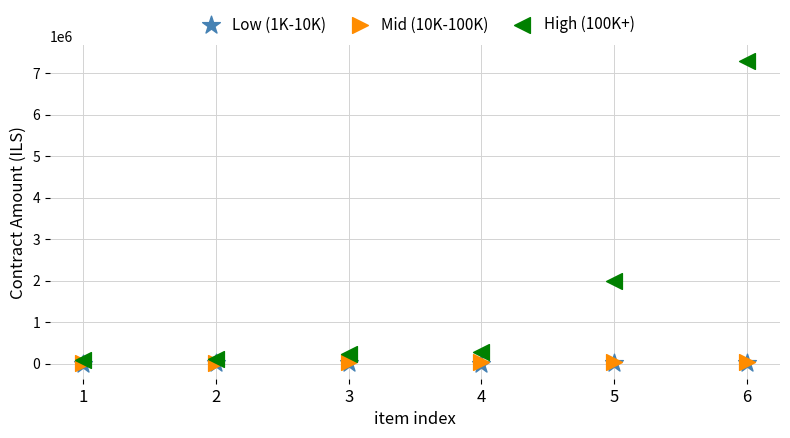

What are all the series names shown in the legend?

Low (1K-10K), Mid (10K-100K), High (100K+)